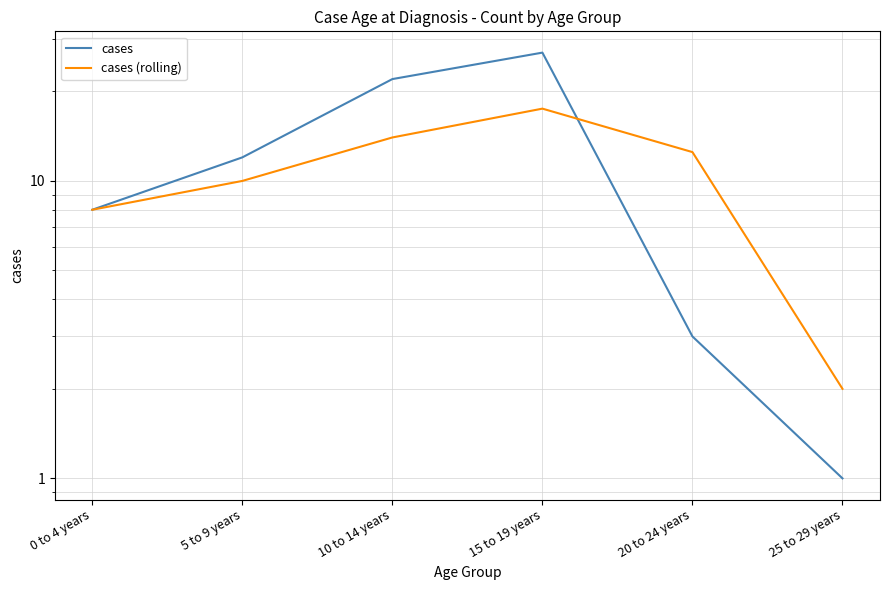

Which category has the highest value in the cases series?

15 to 19 years